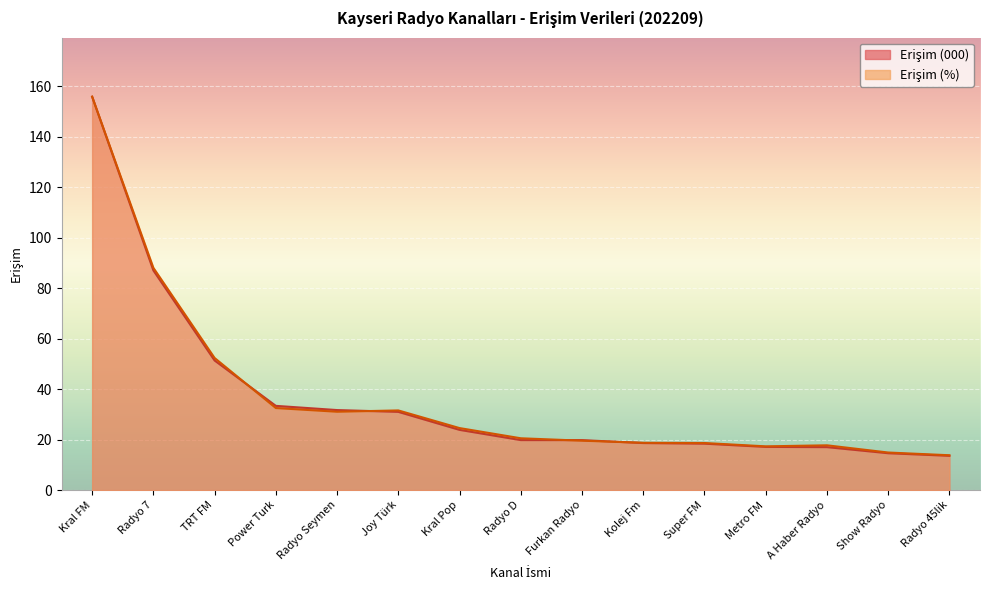

Which series ends up on top after the final intersection of Erişim (%) and Erişim (000)?

Erişim (%)